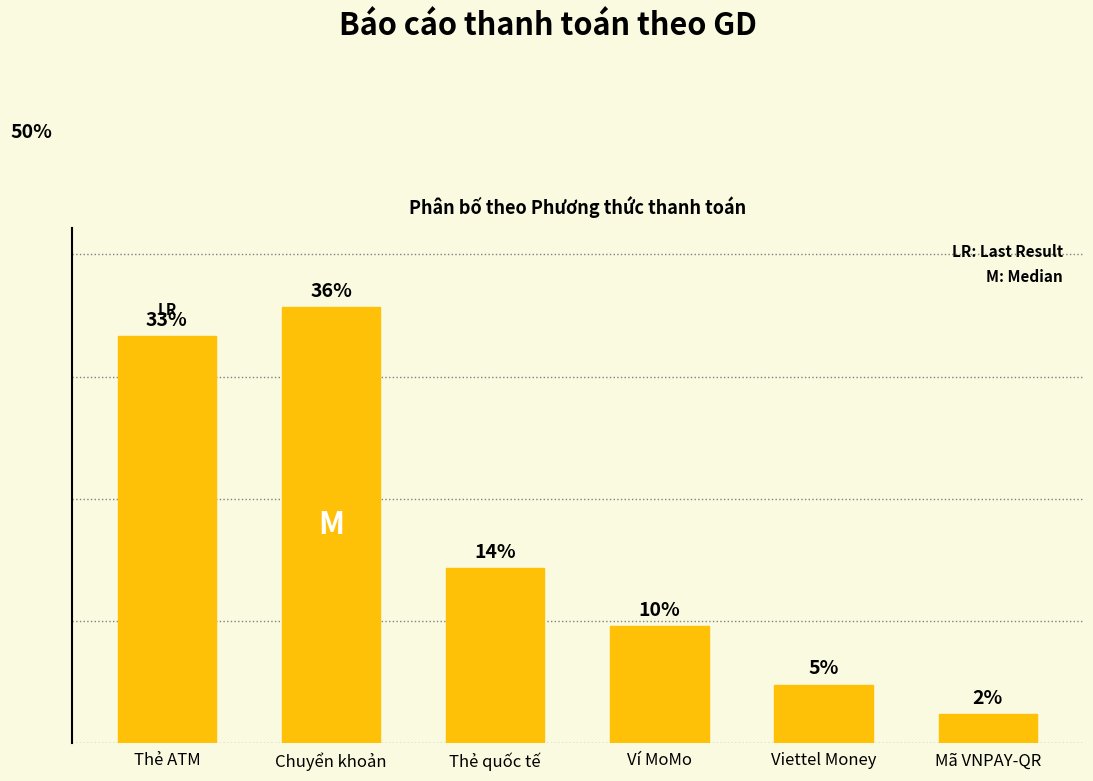

What is the difference between the values at Ví MoMo and Chuyển khoản?

26.2